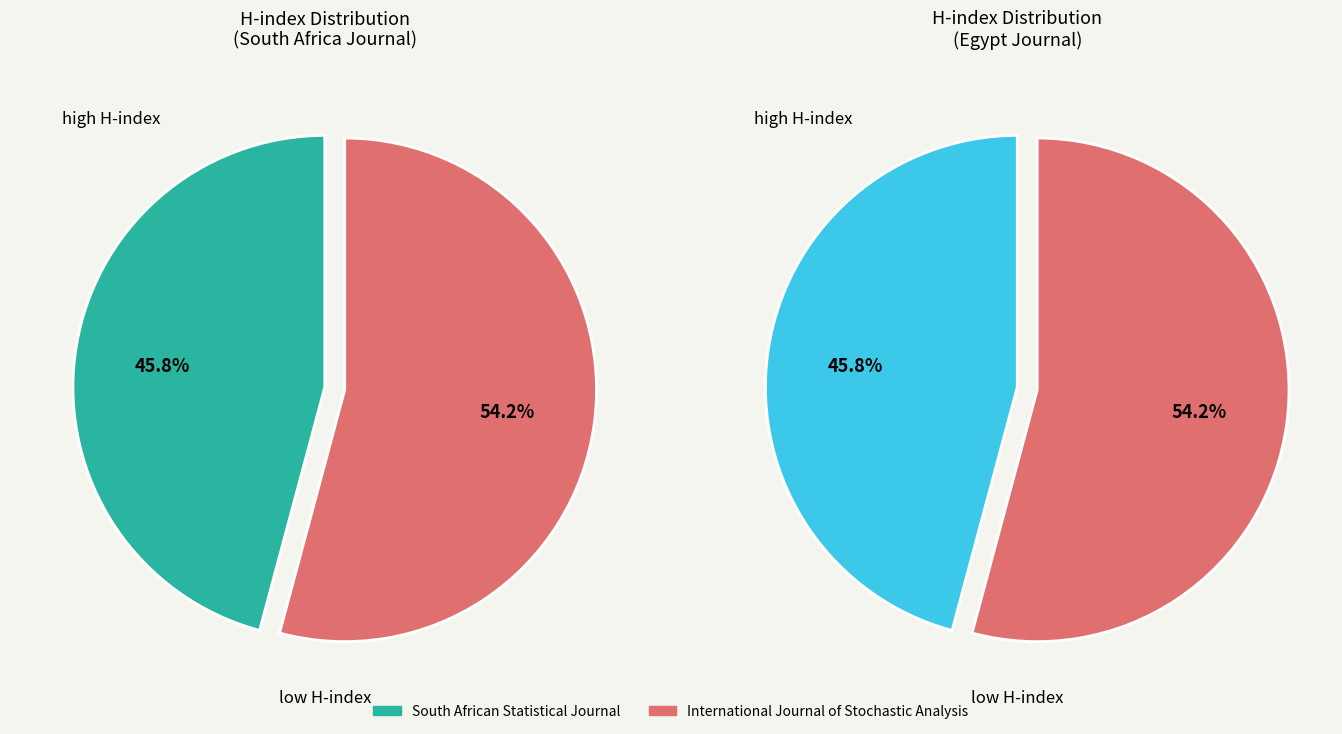

The International Journal of Stochastic Analysis slice represents 45% of the pie. True or false?

False